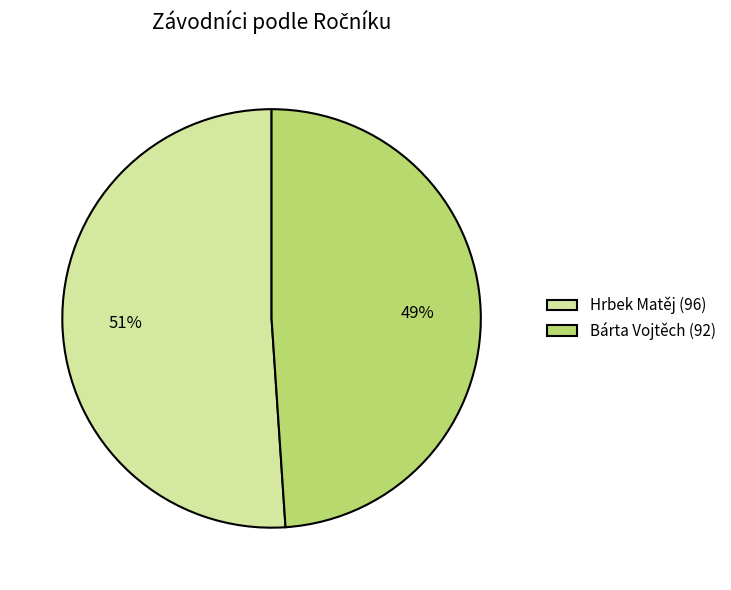

Count the number of slices in the pie.

2